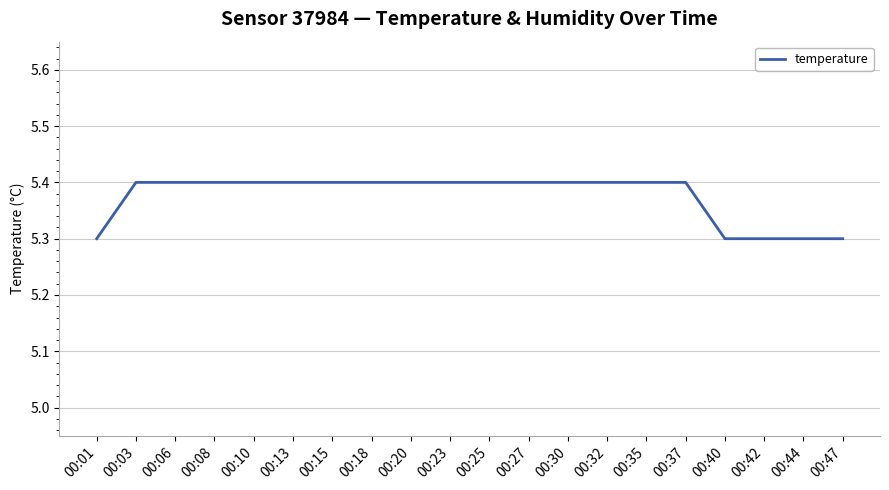

What is the minimum value shown in the chart?

5.3